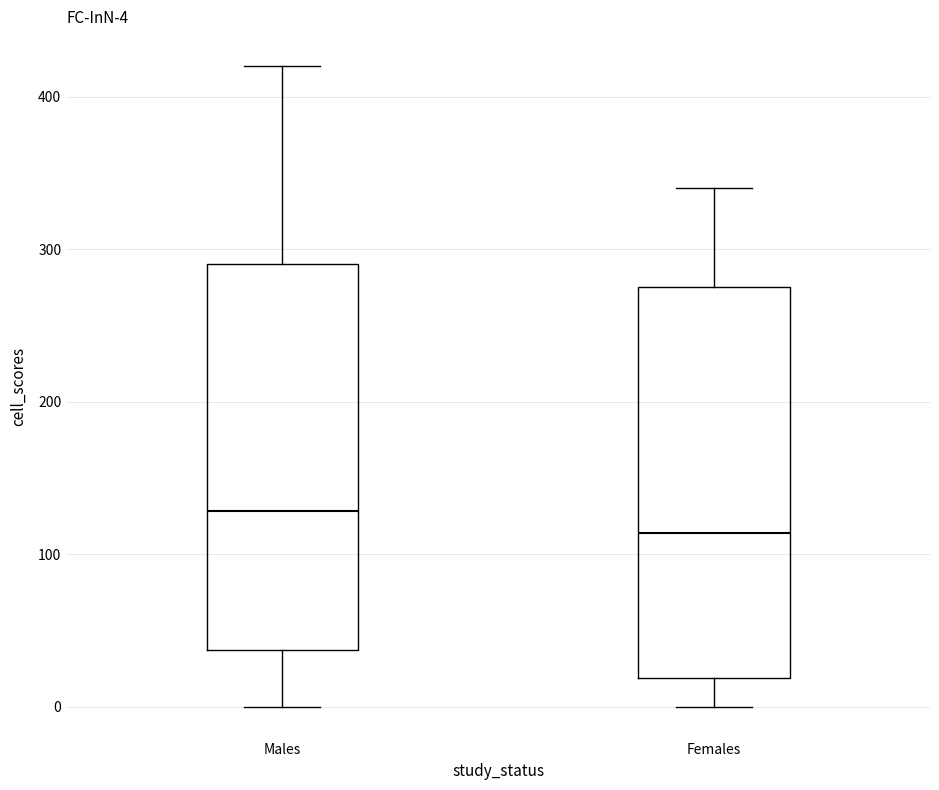

Which box has the highest median line?

Males